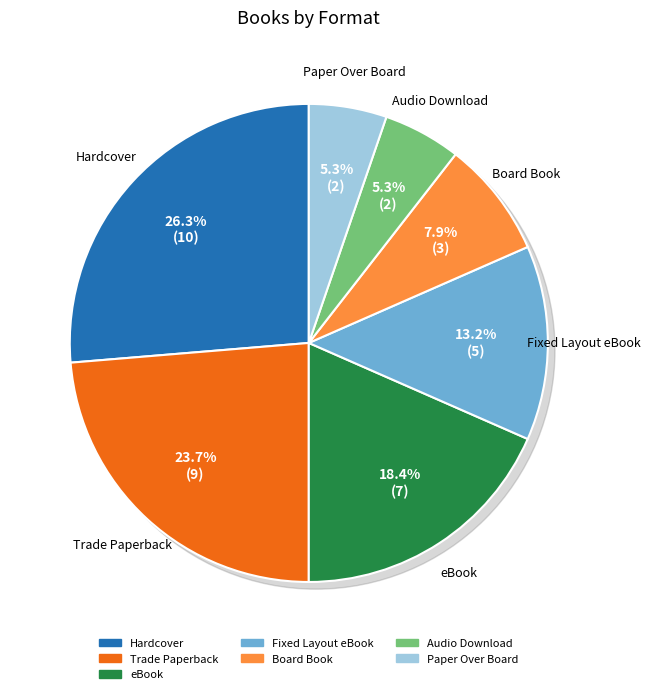

What percentage is the Trade Paperback slice, to the nearest percent?

24%